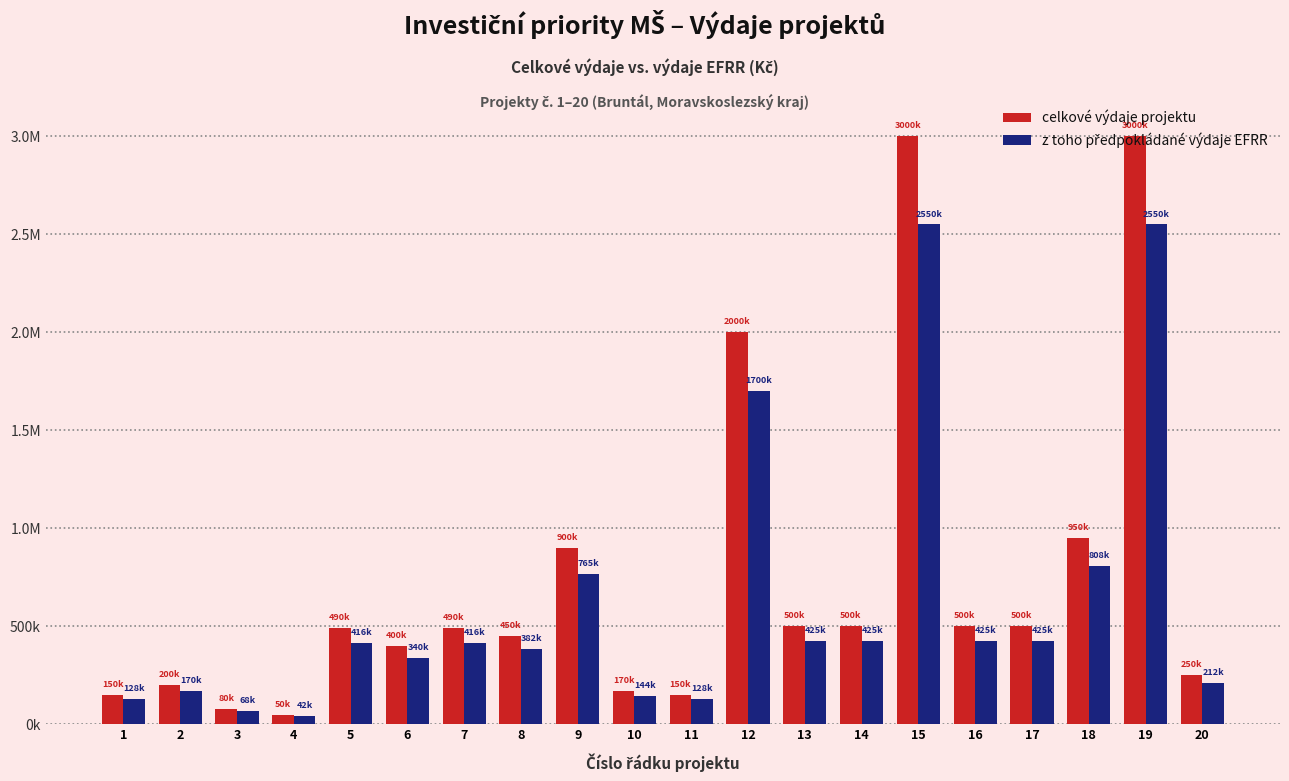

Which series has the largest total across all categories?

celkové výdaje projektu